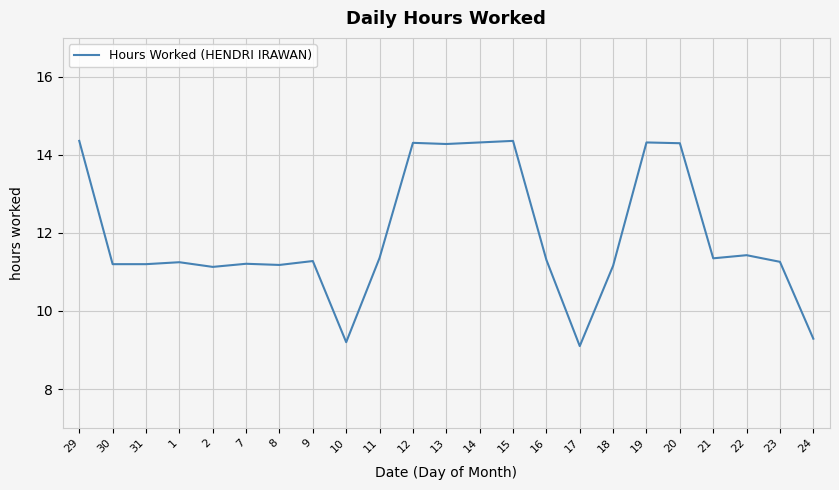

At which category does the chart reach its minimum across all series?

17